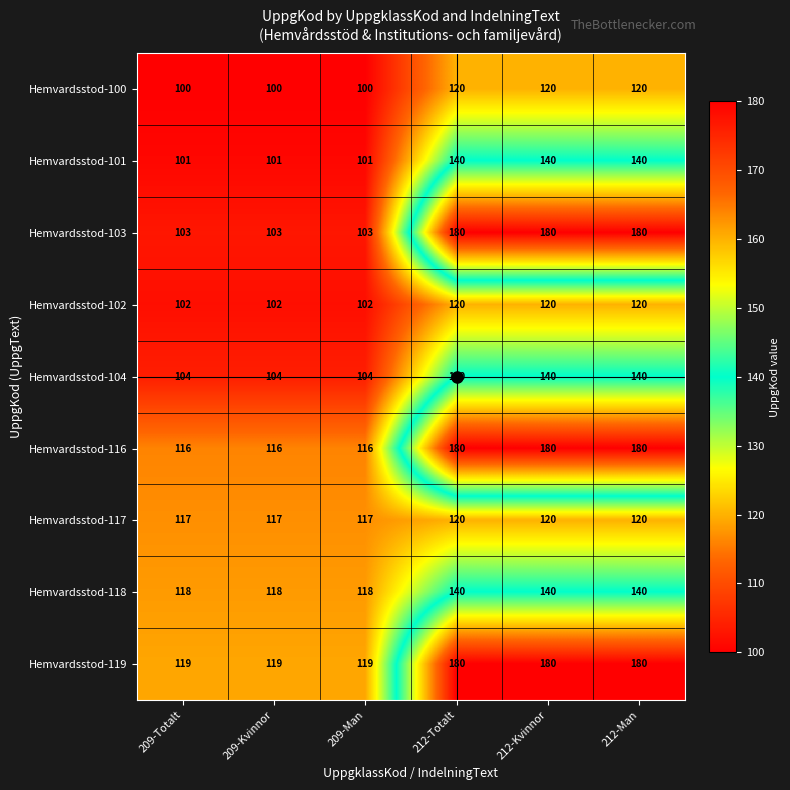

The Hemvardsstod-104 series shows 136 at 209-Kvinnor. True or false?

False